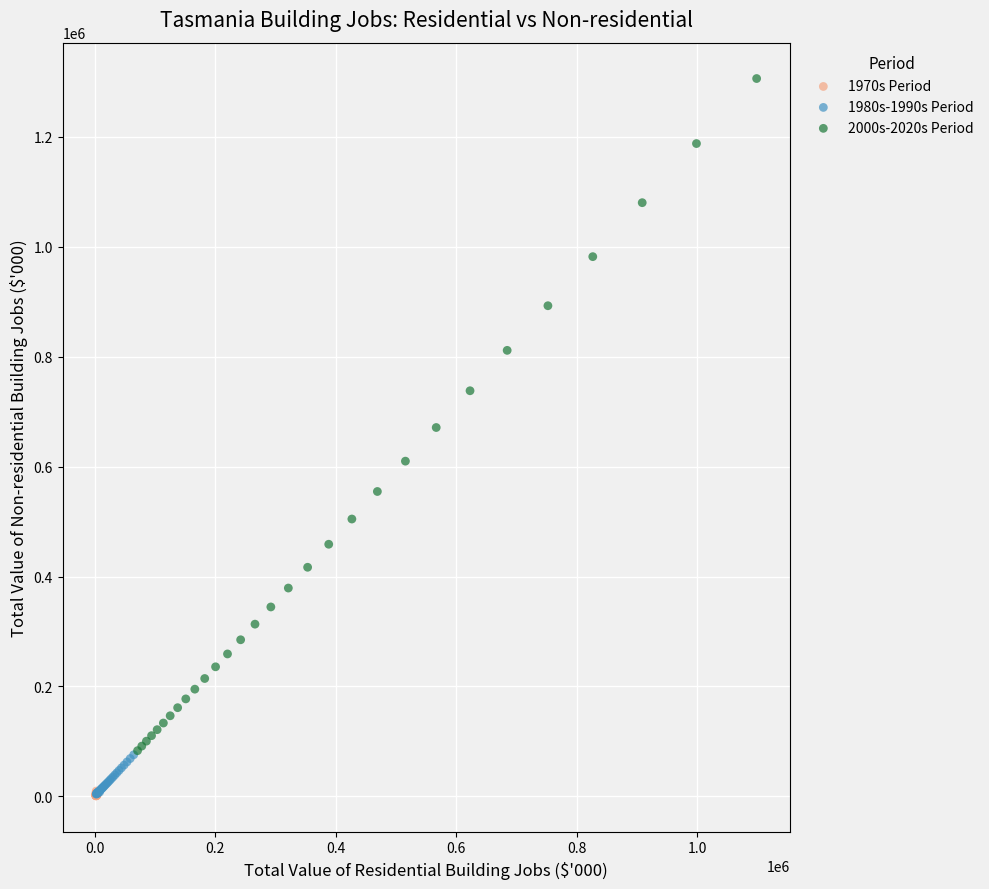

What are all the series names shown in the legend?

1970s Period, 1980s-1990s Period, 2000s-2020s Period